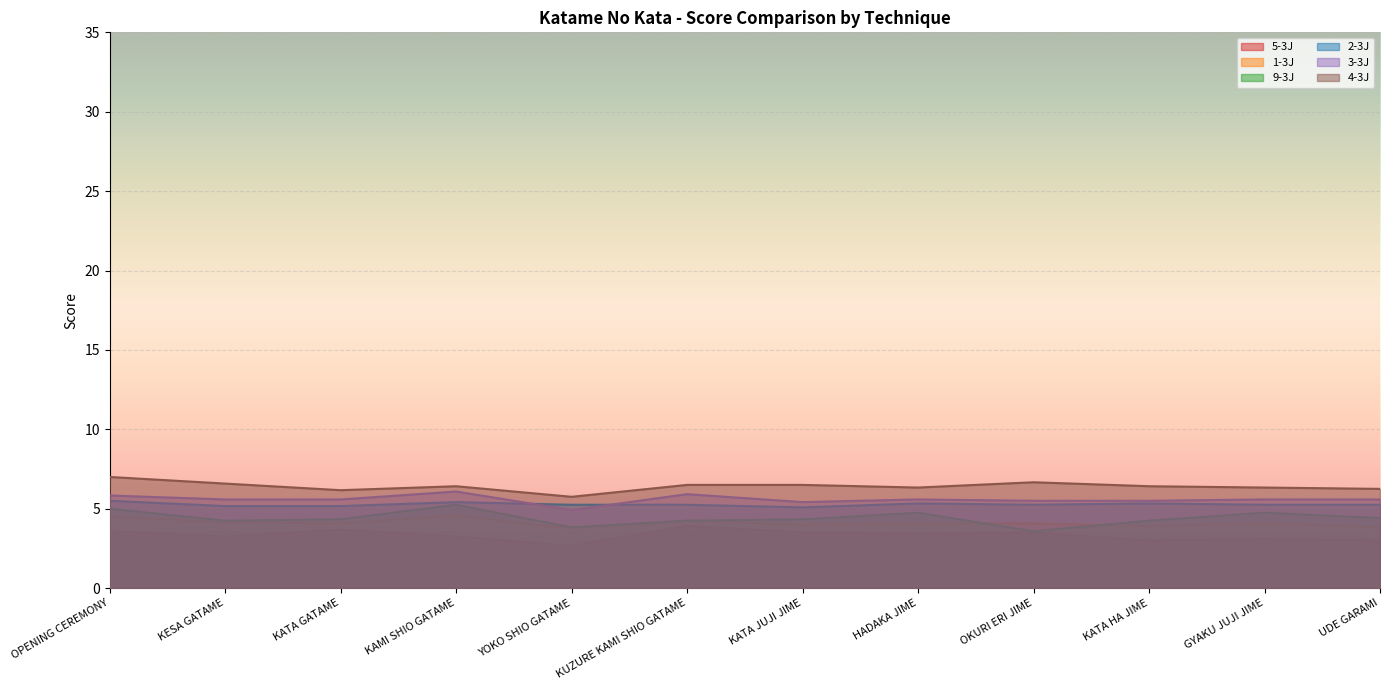

What are all the series names shown in the legend?

5-3J, 1-3J, 9-3J, 2-3J, 3-3J, 4-3J